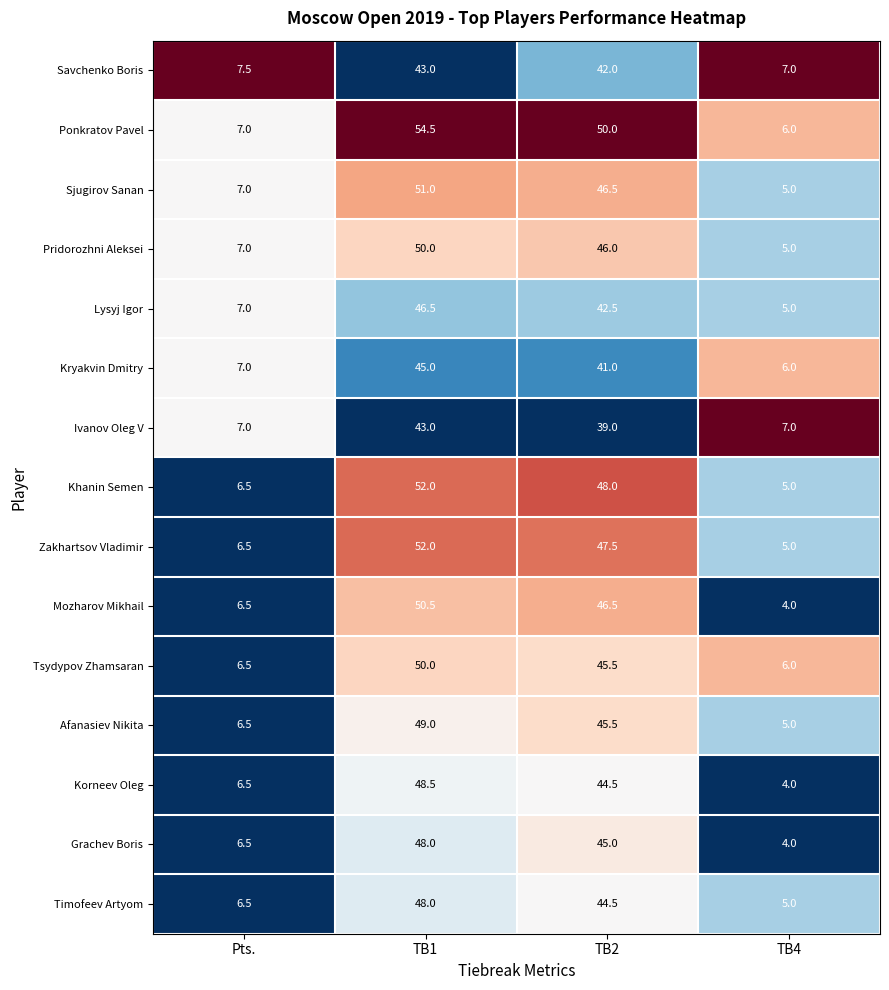

At which category does the chart reach its peak across all series?

TB1